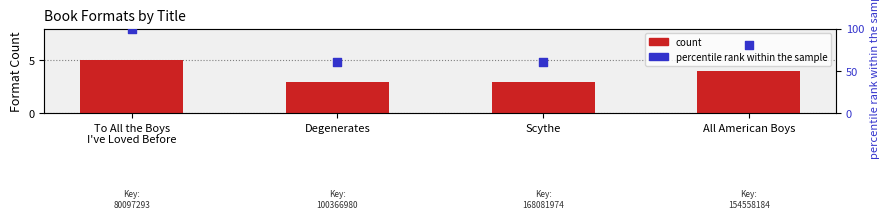

At which category is the sum across all series the highest?

To All the Boys
I've Loved Before